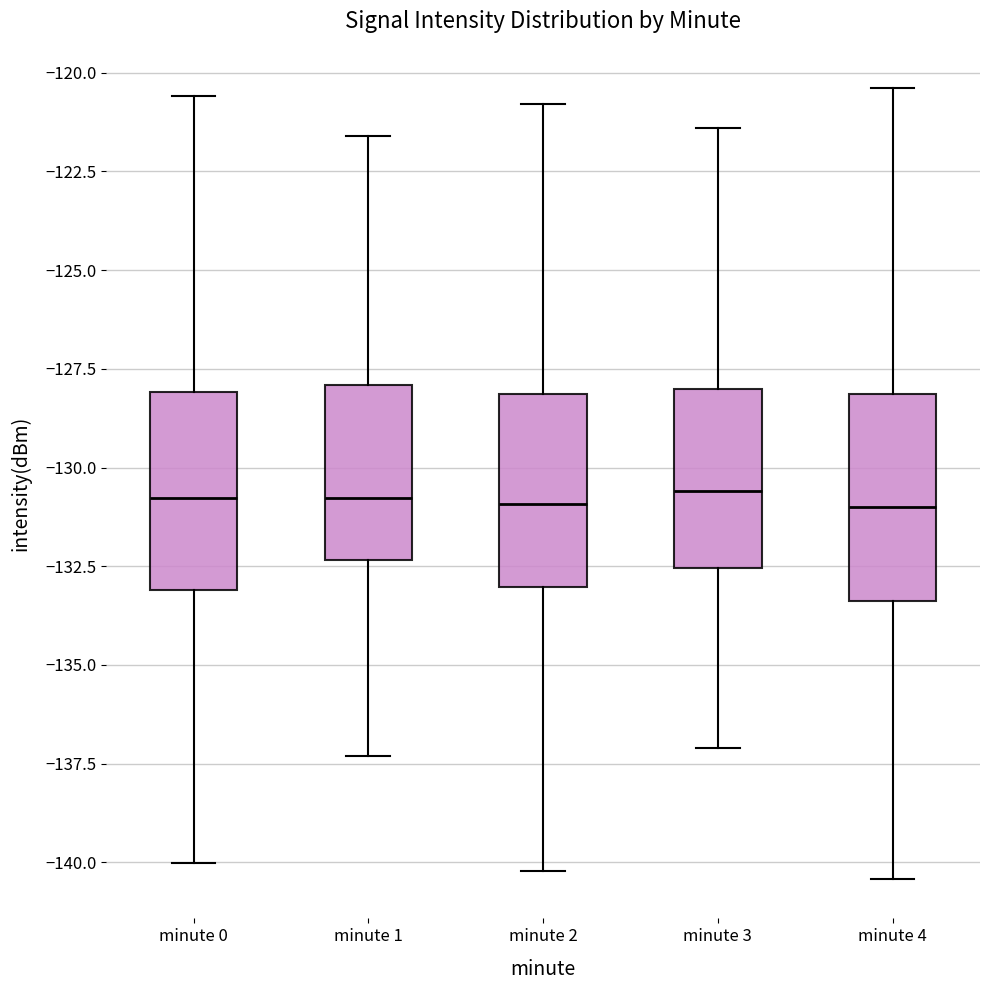

Where is the upper edge of the box for minute 1 on the y-axis? The values are not printed on the chart, so give them approximately, as read against the axis.

-128.0